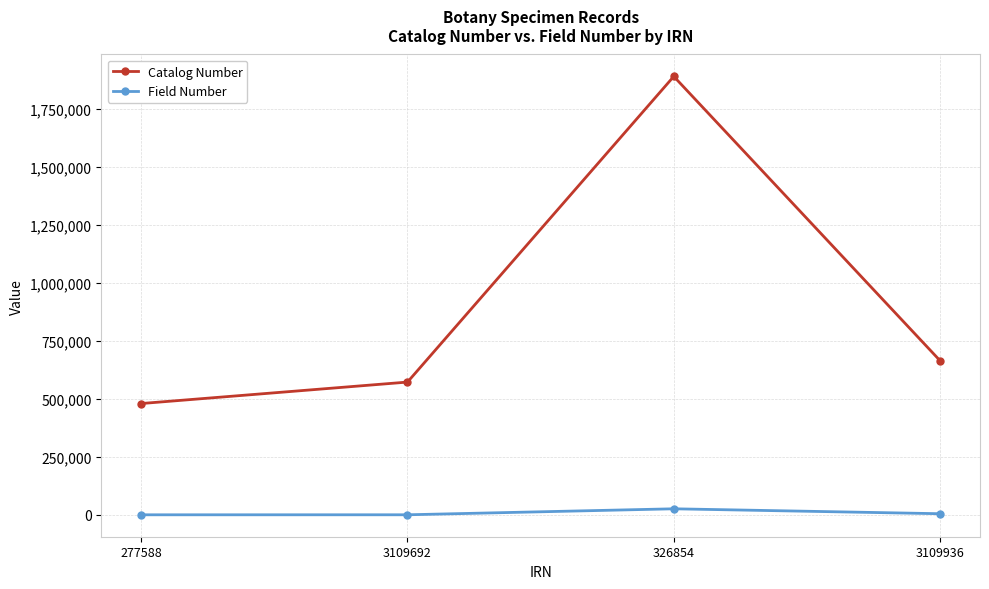

Does the chart have visible grid lines?

Yes